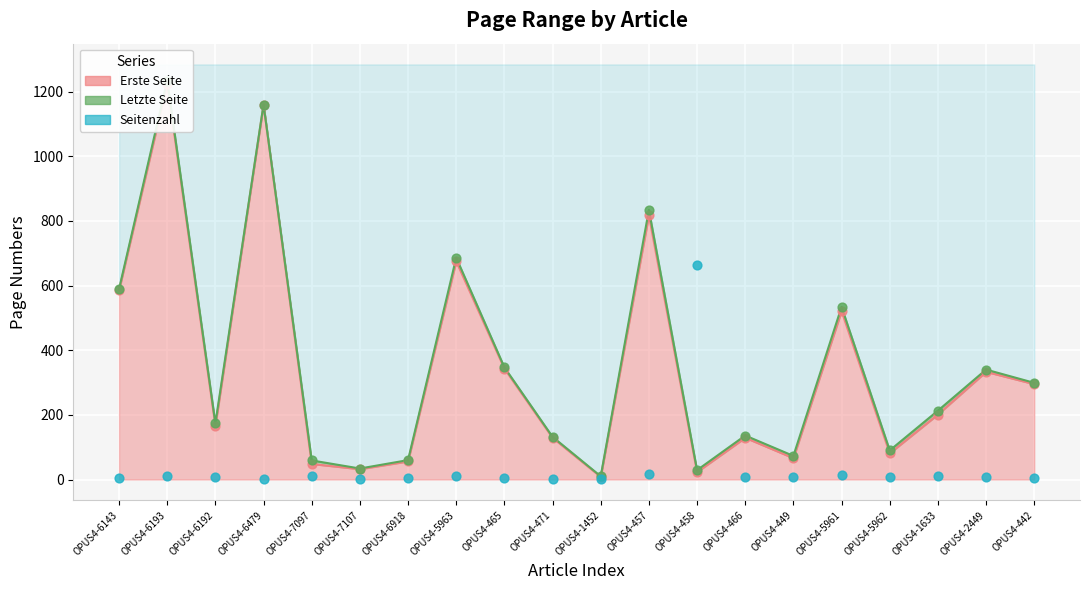

At which category is the sum across all series the highest?

OPUS4-6193